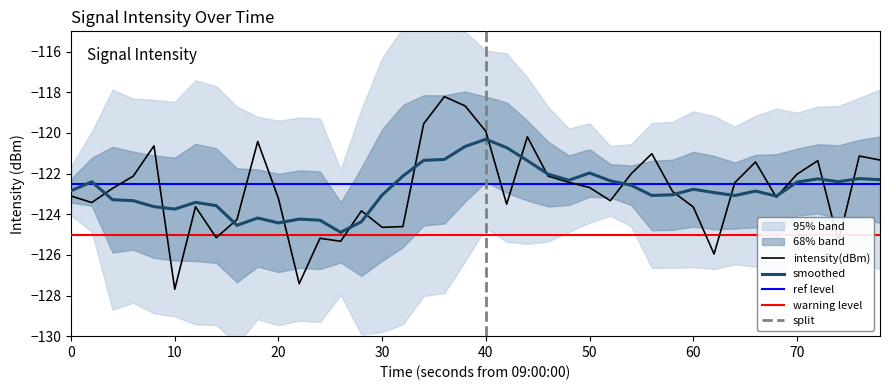

What is the highest value of the smoothed series?

-120.3